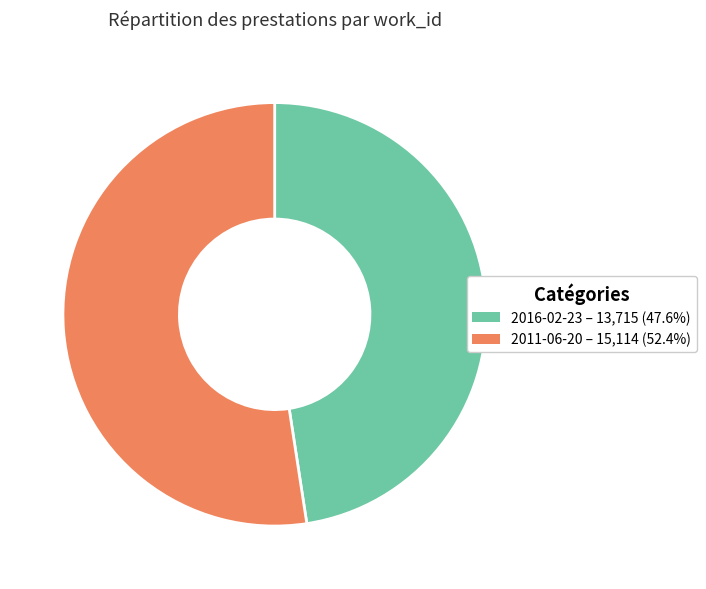

What is the ratio of the value at 2016-02-23 to the value at 2011-06-20?

0.9